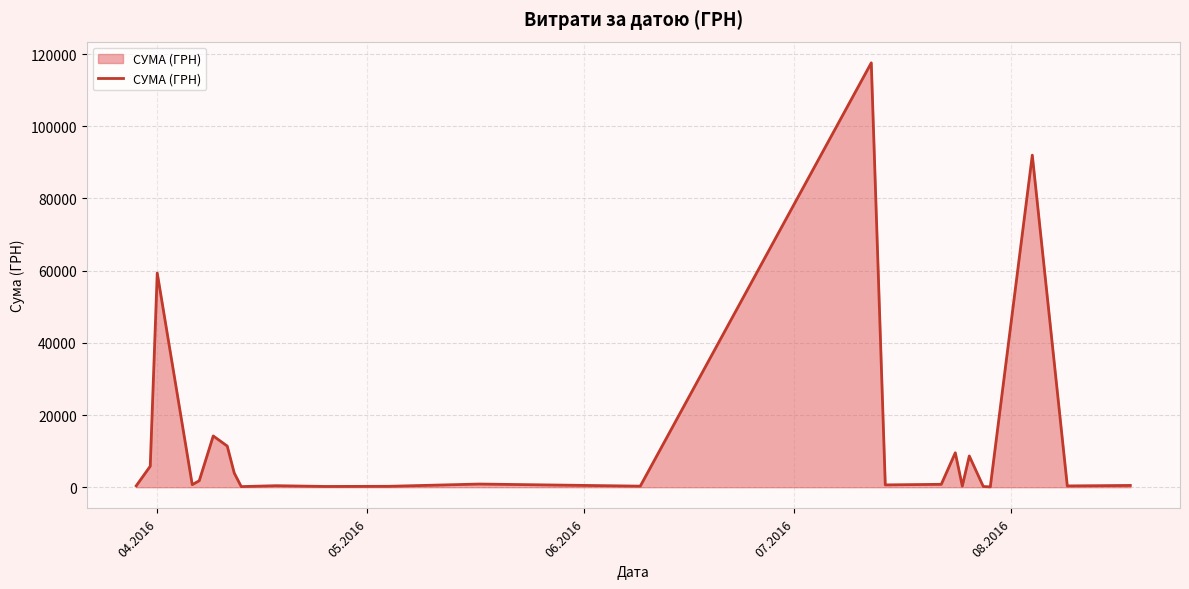

What is the maximum value shown in the chart?

117568.8